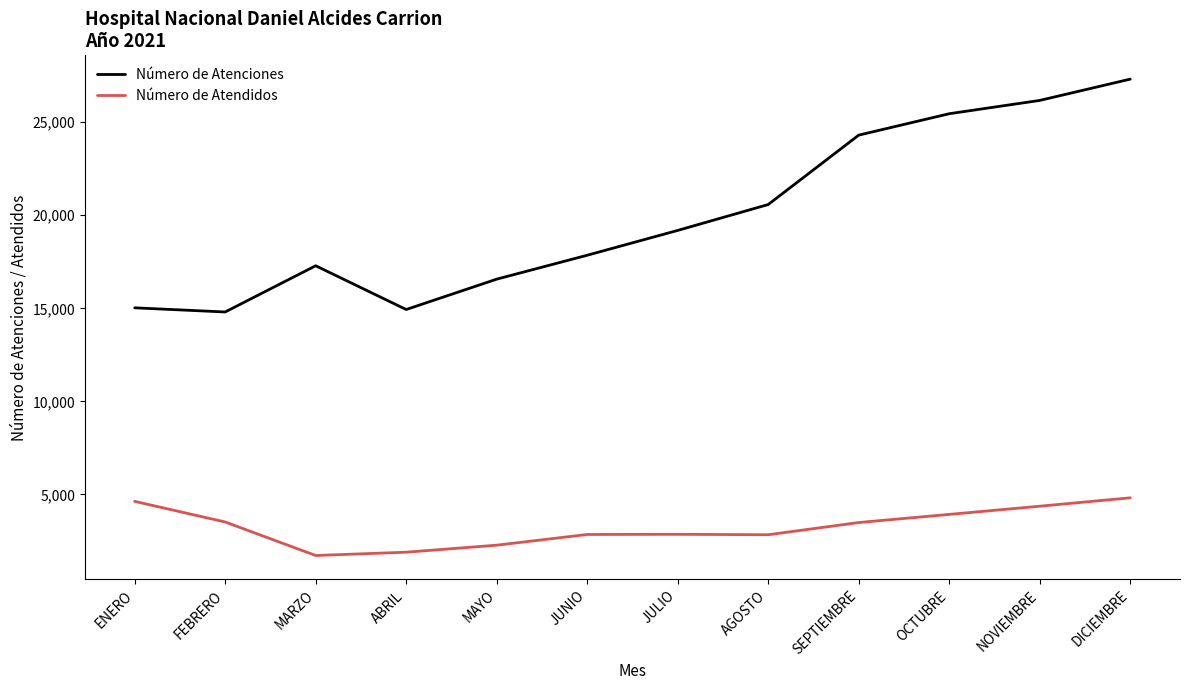

Which series has the largest range (max minus min)?

Número de Atenciones